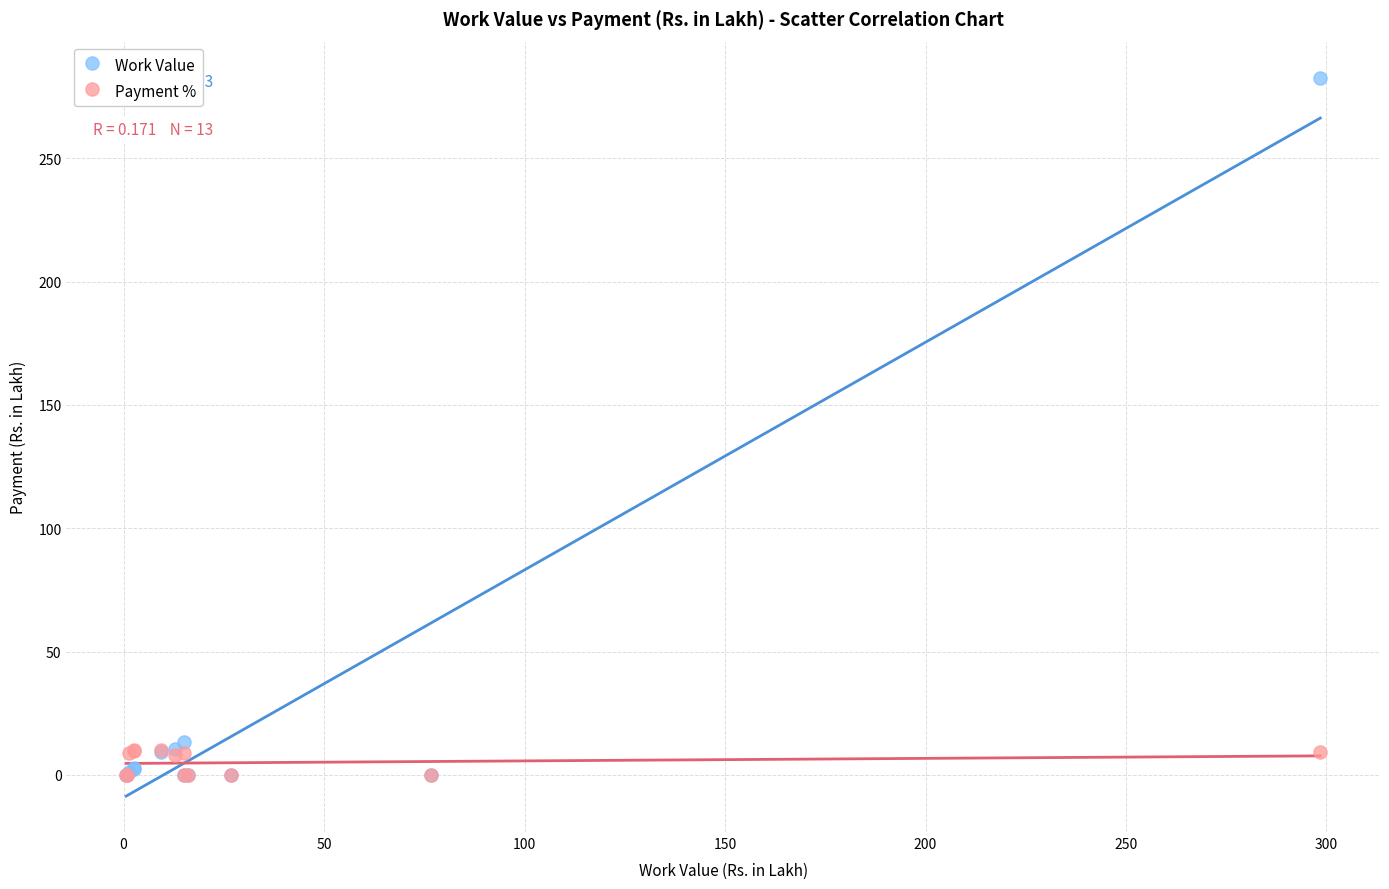

Which series contains the highest Y value?

Work Value